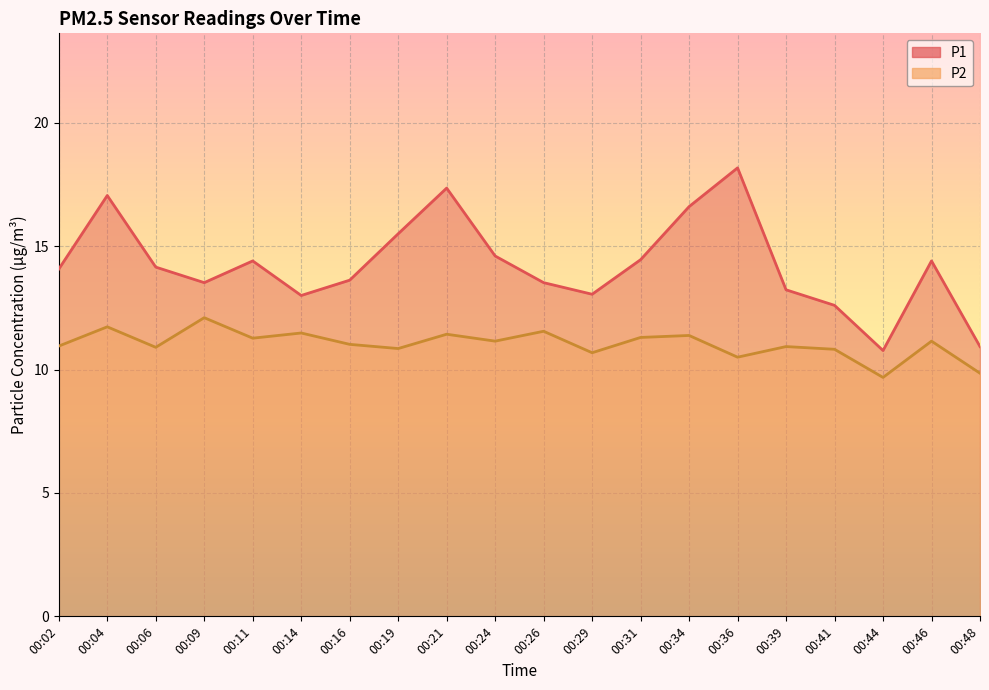

What is the sum of all P2 values?

220.7